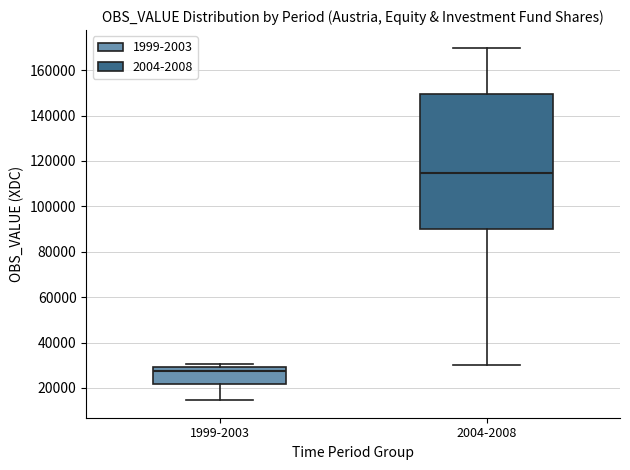

Which box has the lowest median line?

1999-2003